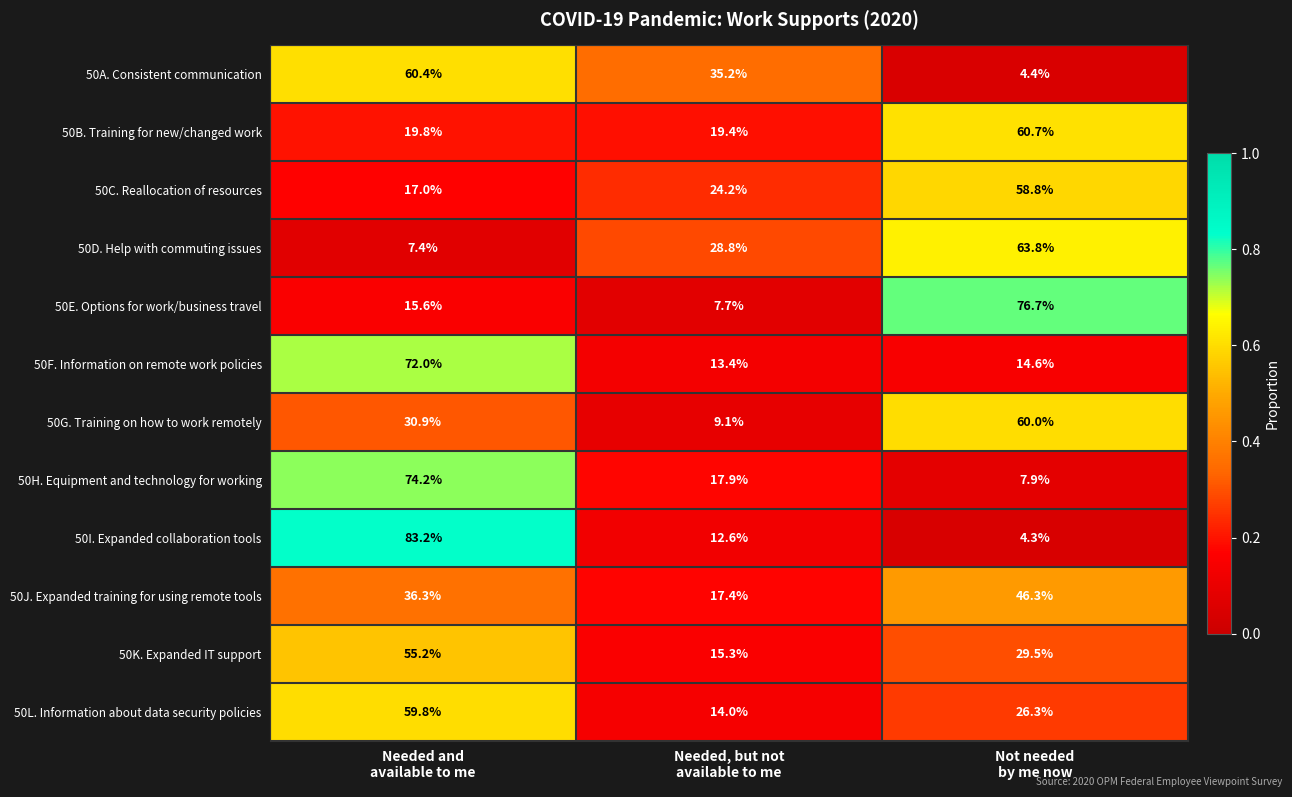

At how many categories does at least one series exceed 15?

3